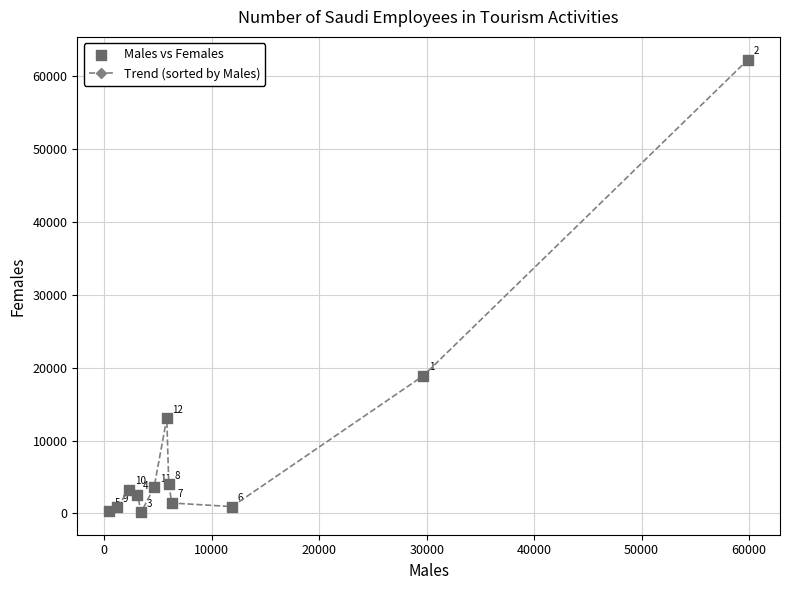

What is the smallest value displayed?

171